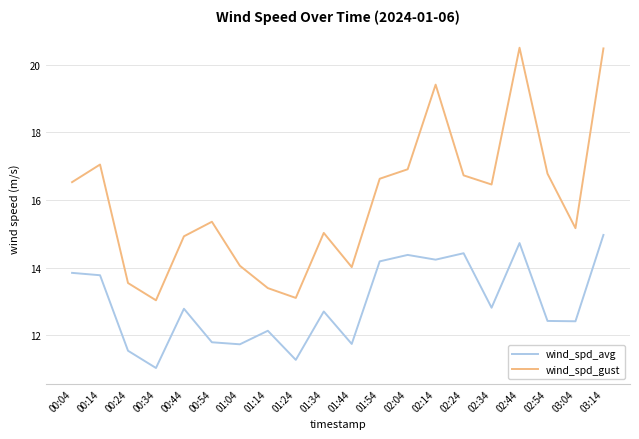

Is it true that wind_spd_gust equals 17.1 at 00:14?

True